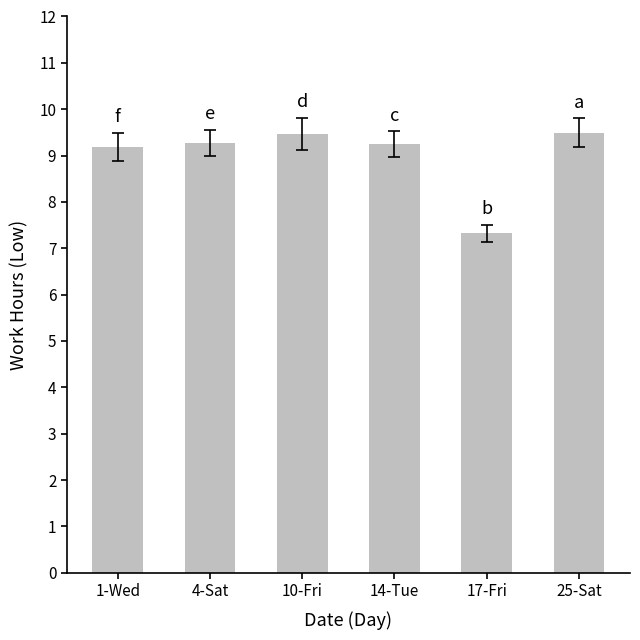

Does the chart contain stacked bars?

No